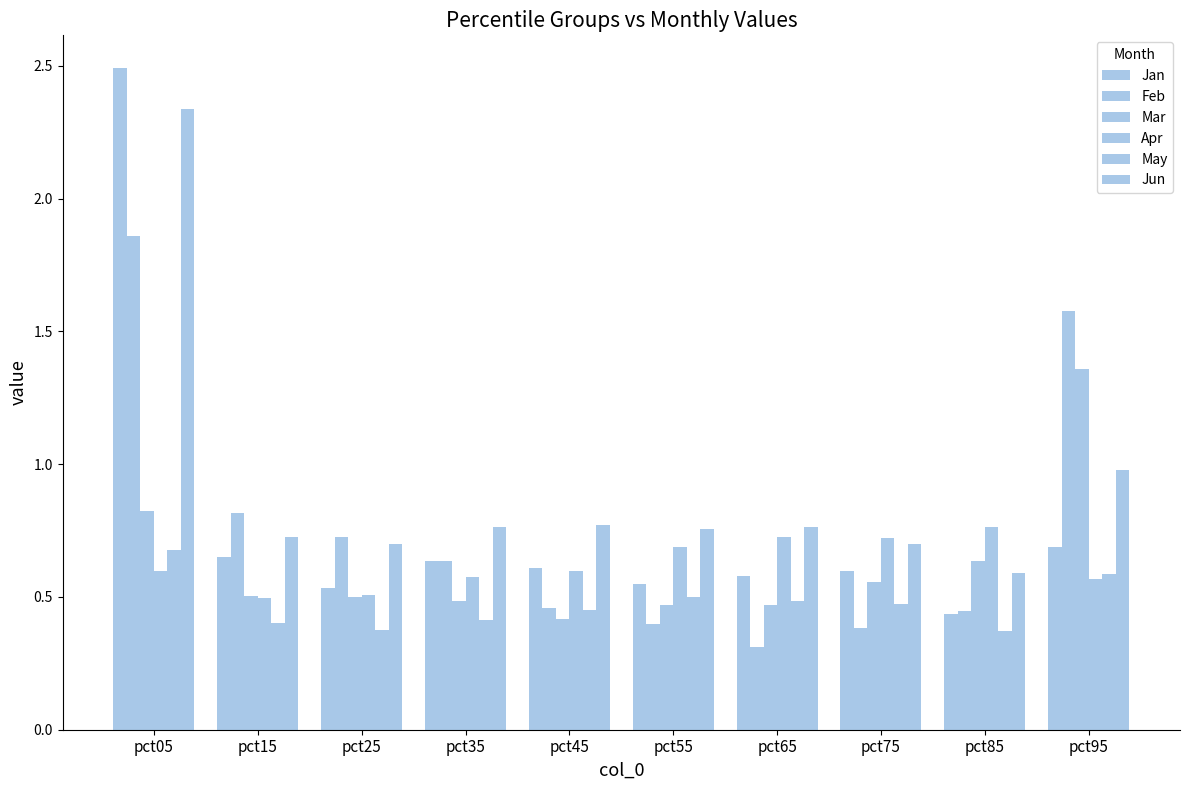

What is the smallest value displayed?

0.3